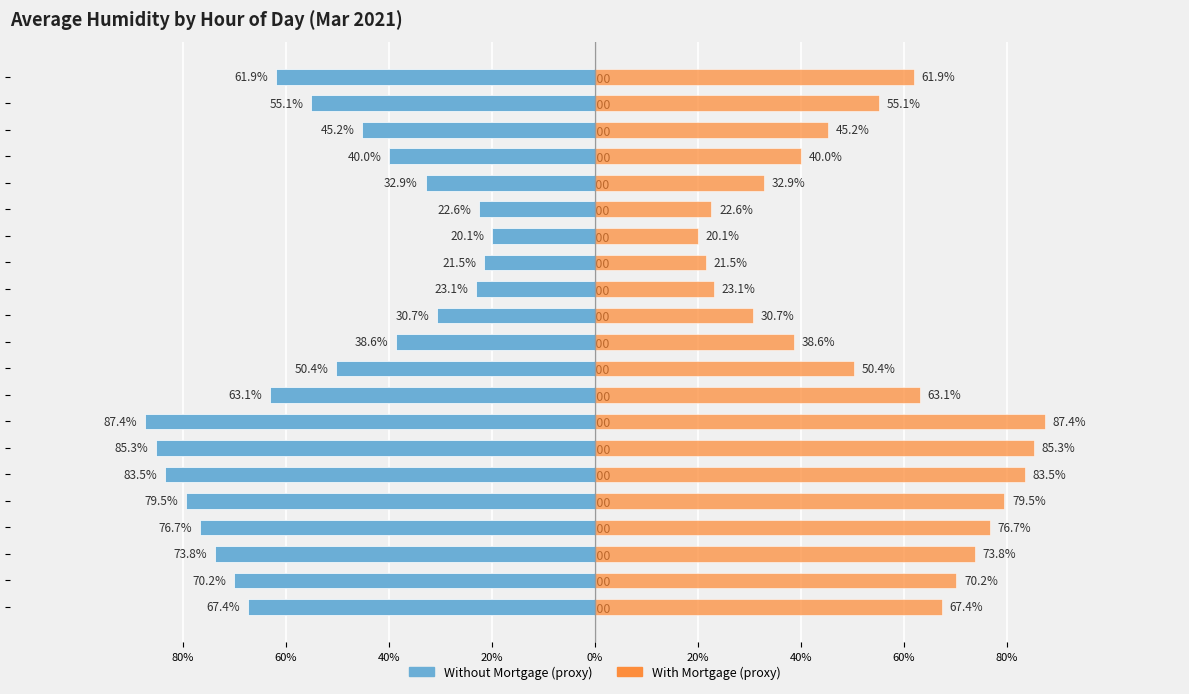

What is the lowest value of the Full Day Humidity series?

20.1